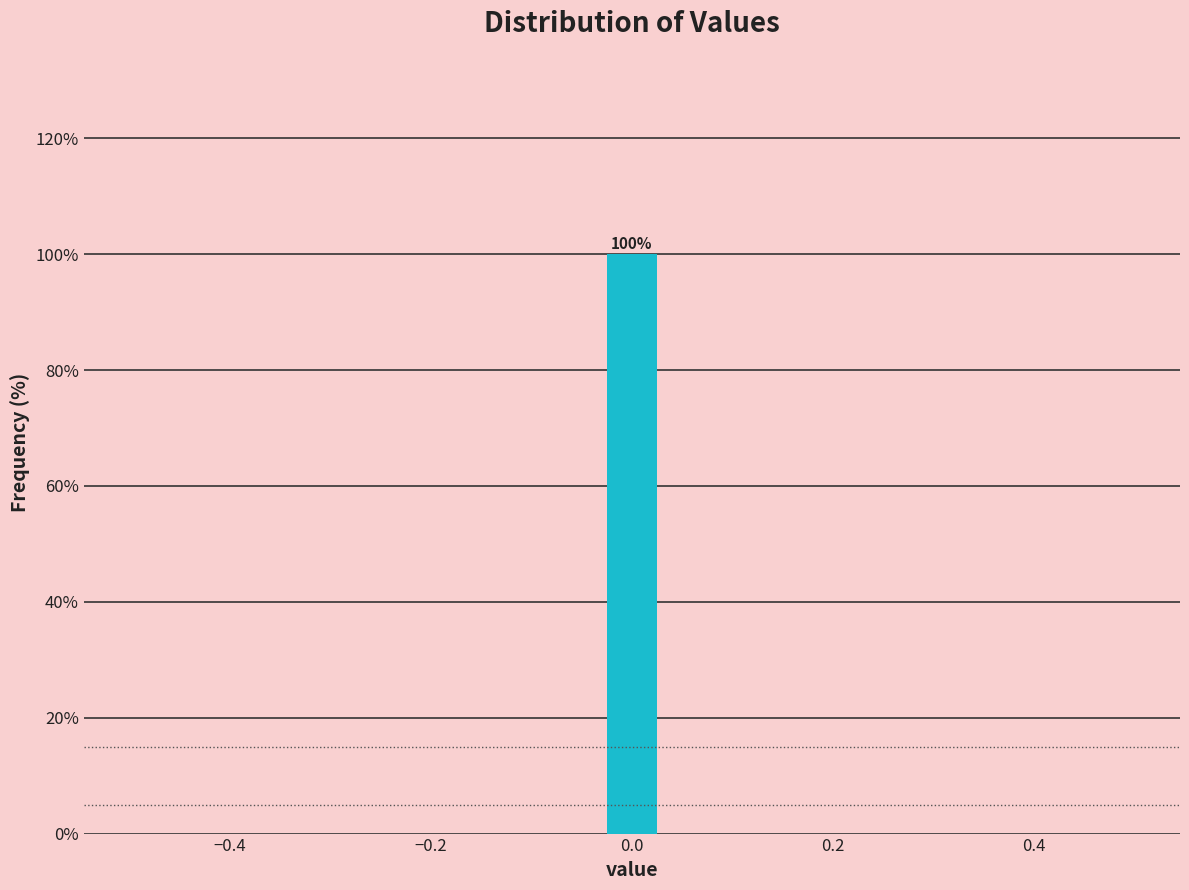

Read against the x-axis, roughly where is the centre of the tallest bar?

0.00